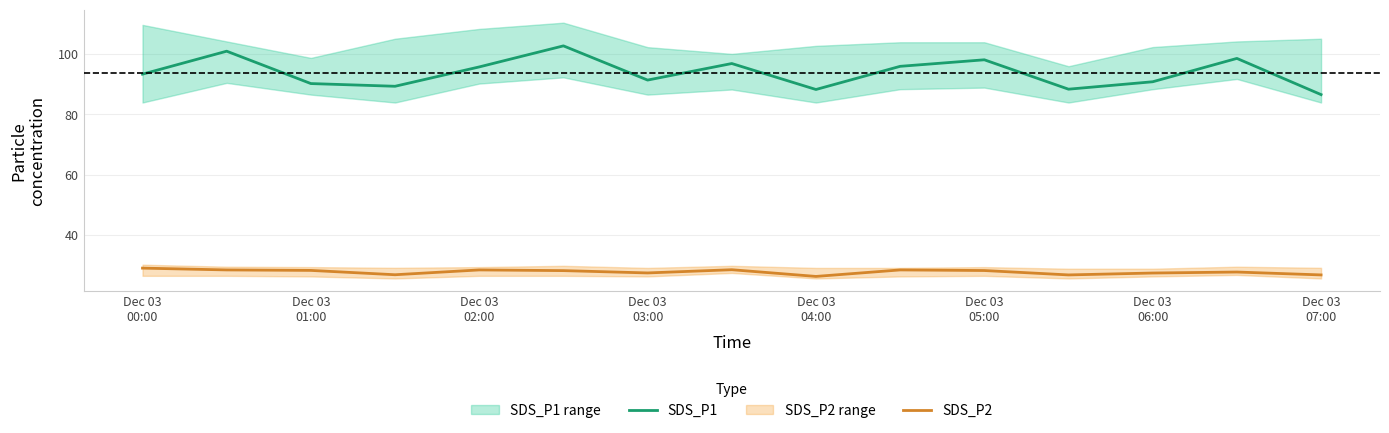

True or false: SDS_P1 and SDS_P2 cross at least once.

False